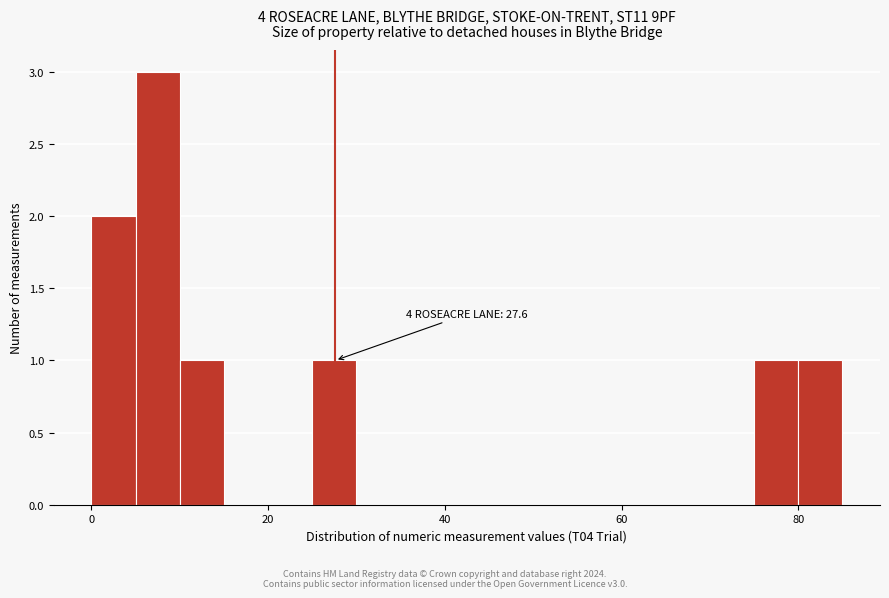

Around what value on the x-axis is the tallest bar? Give the approximate position of its centre, as read against the axis.

8